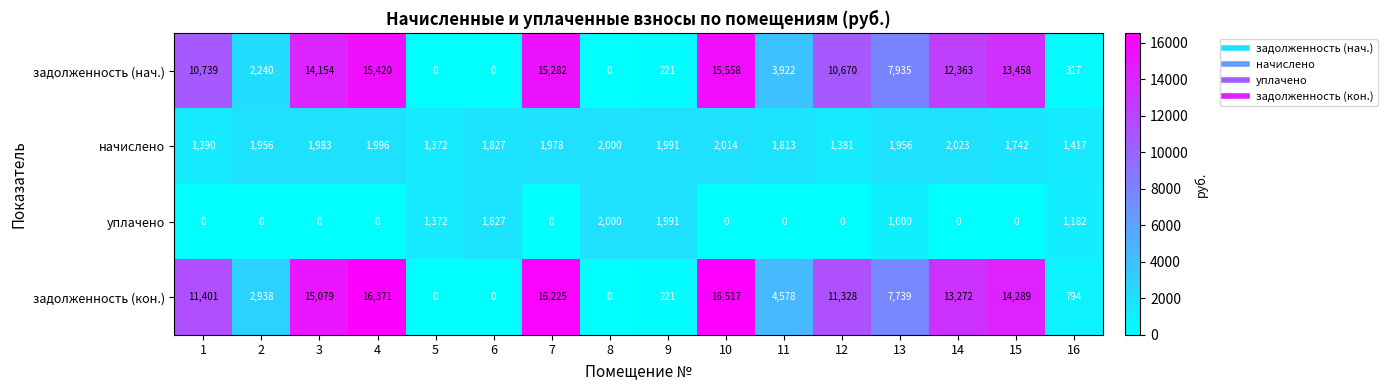

Between 9 and 14, which series saw the biggest shift?

задолженность (кон.)